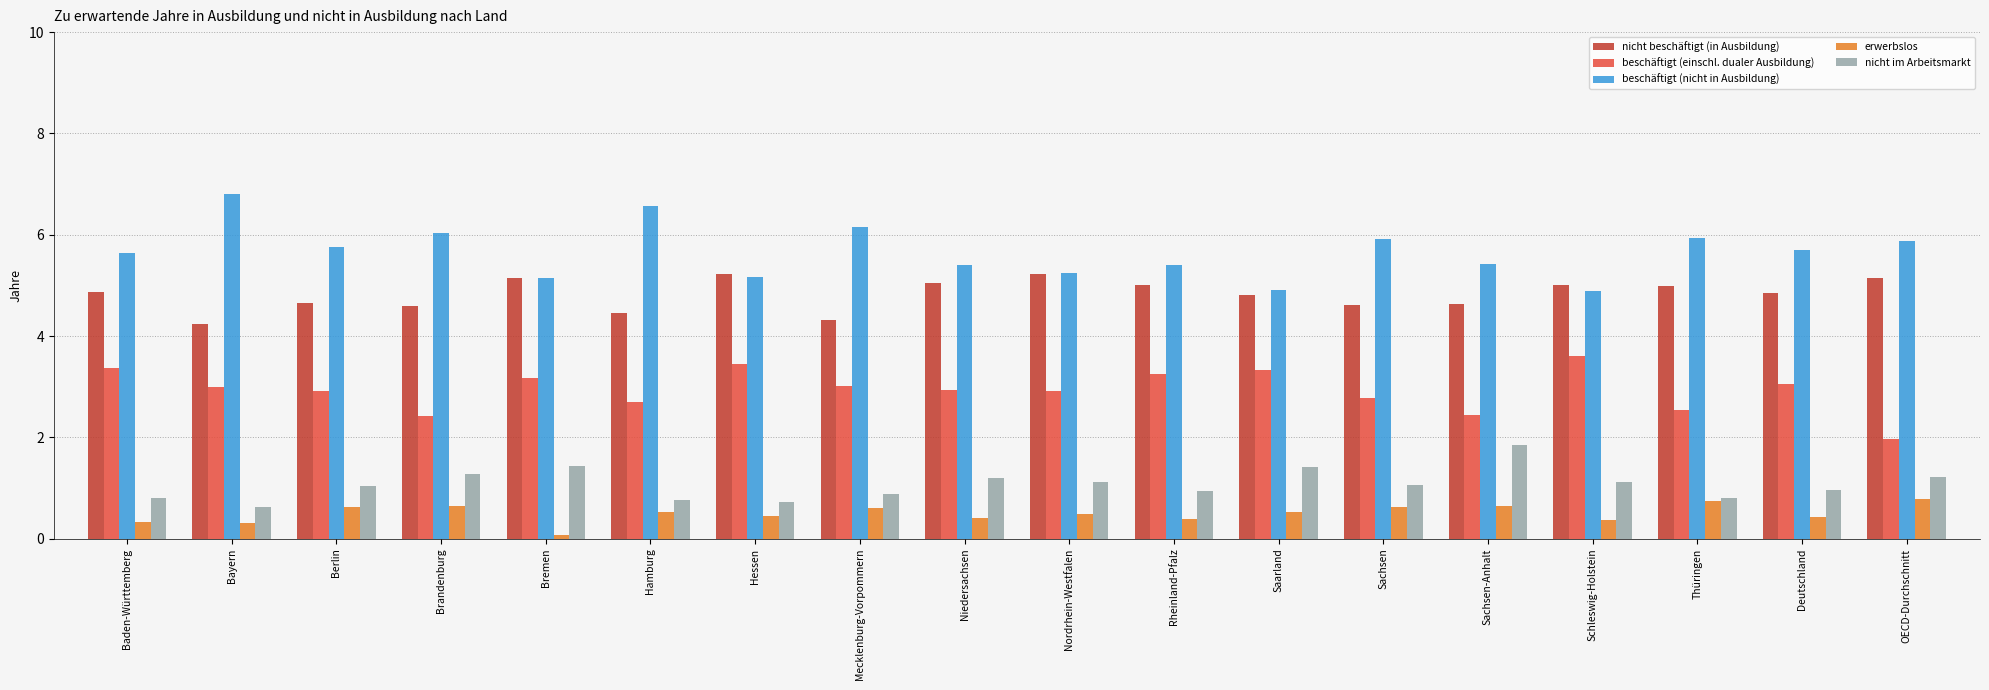

What is the average value of the nicht beschäftigt (in Ausbildung) series?

4.8